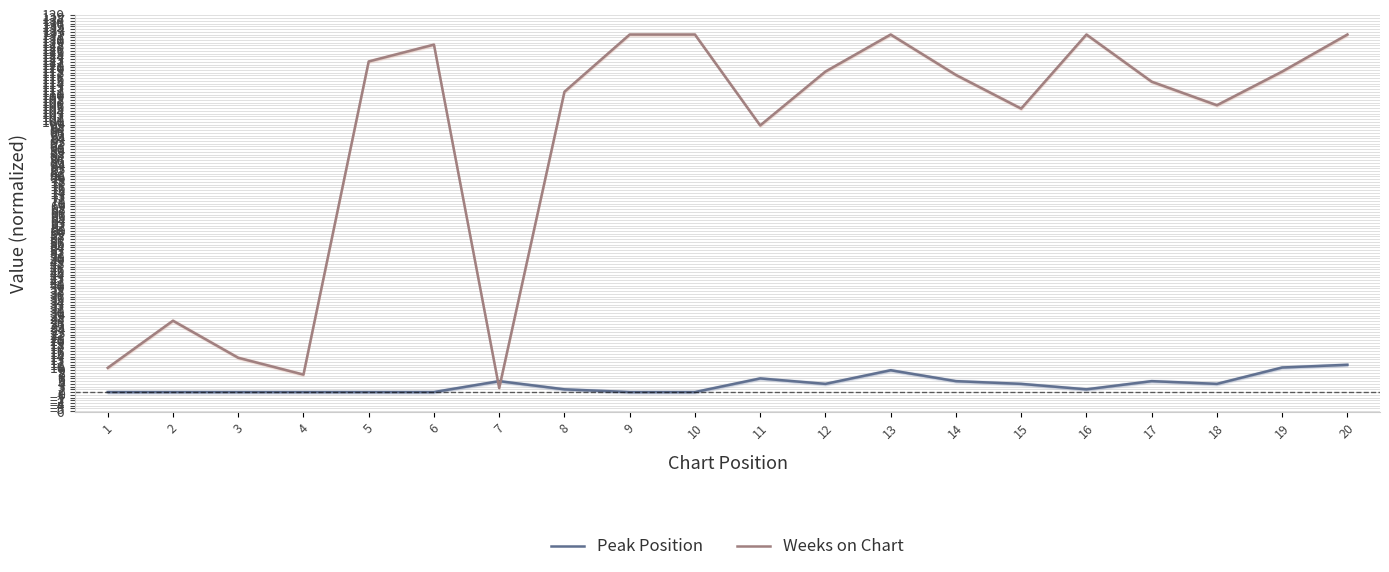

The value of Weeks on Chart at 20 is 38.0. True or false?

False